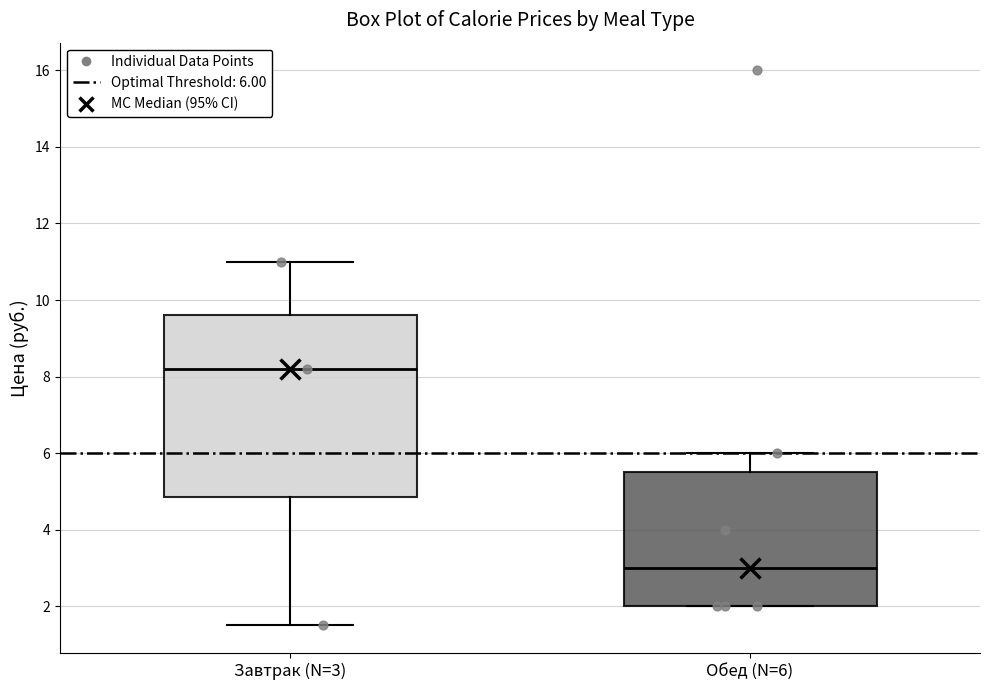

Reading left to right, transcribe this box plot: for each box, give where its median line is, the range the box spans, and where its two whiskers end, as read against the y-axis. The values are not printed on the chart, so give them approximately, as read against the axis.

Завтрак (N=3): median 8.2, box 4.8 to 9.6, whiskers 1.6 to 11.0
Обед (N=6): median 3.0, box 2.0 to 5.6, whiskers 2.0 to 6.0